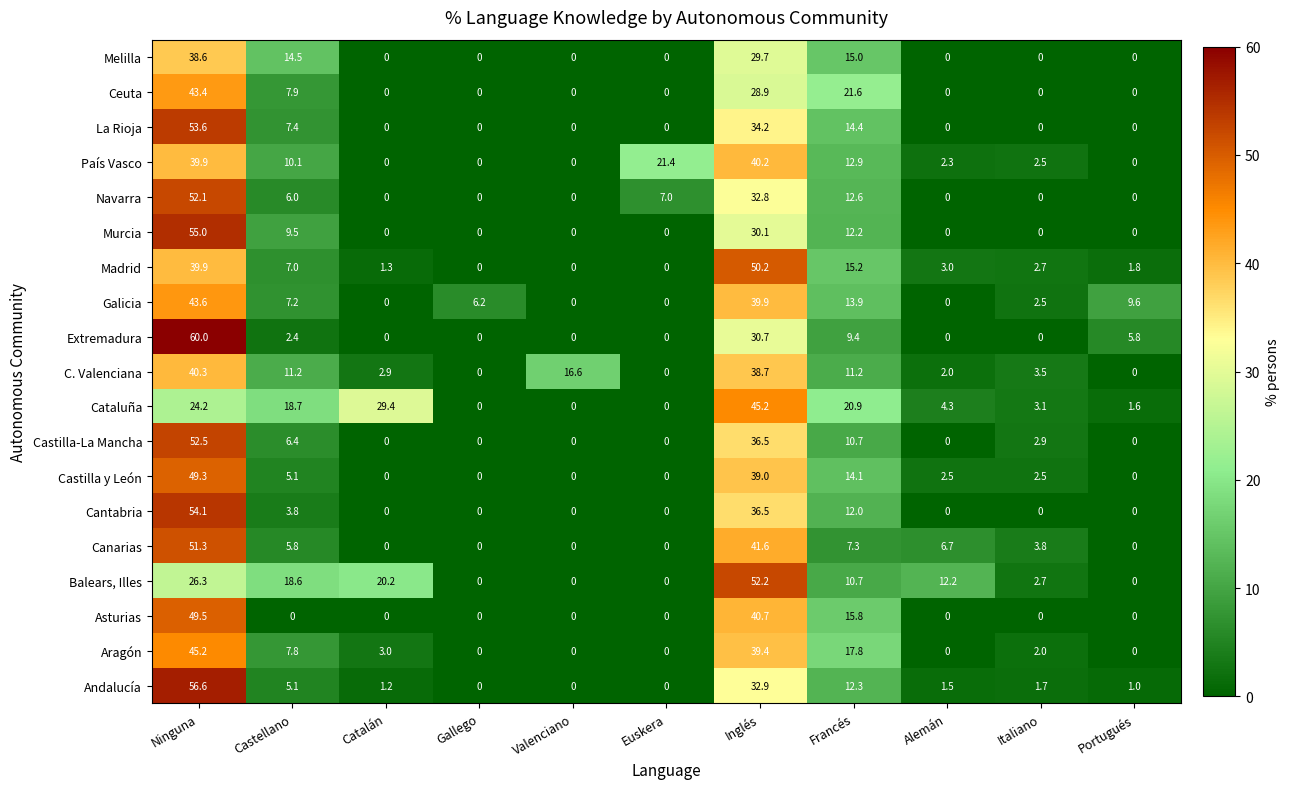

Is the value of Andalucía at Italiano greater than the value of Navarra at Gallego?

Yes